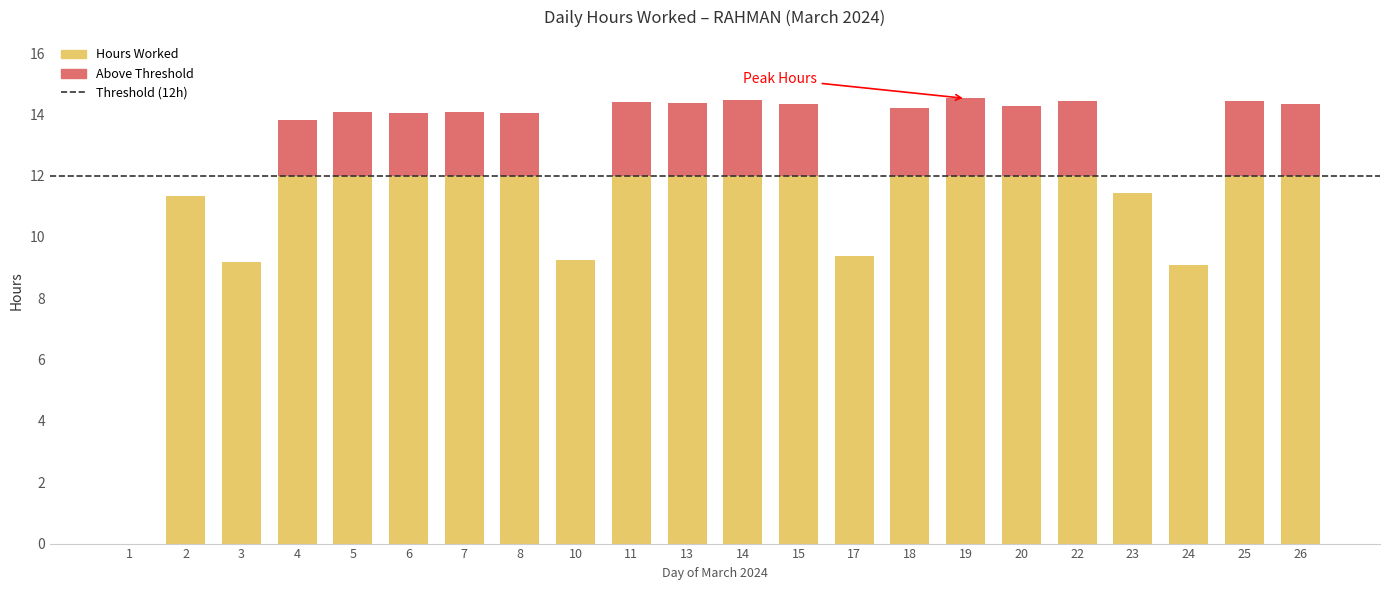

Reading left to right, what are all the values shown in this chart?

0.0	11.3	9.2	13.8	14.1	14.1	14.1	14.0	9.3	14.4	14.4	14.5	14.3	9.4	14.2	14.5	14.3	14.4	11.4	9.1	14.4	14.3